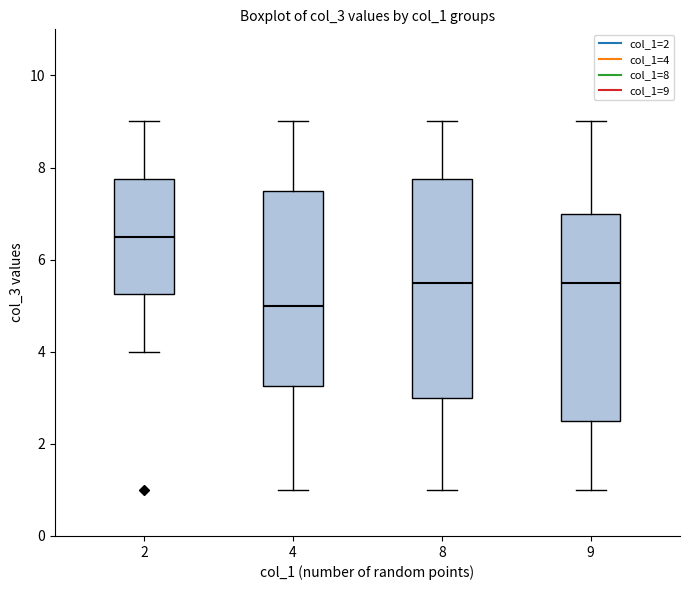

Reading left to right, transcribe this box plot: for each box, give where its median line is, the range the box spans, and where its two whiskers end, as read against the y-axis. The values are not printed on the chart, so give them approximately, as read against the axis.

2: median 6.6, box 5.2 to 7.8, whiskers 4.0 to 9.0
4: median 5.0, box 3.2 to 7.6, whiskers 1.0 to 9.0
8: median 5.6, box 3.0 to 7.8, whiskers 1.0 to 9.0
9: median 5.6, box 2.6 to 7.0, whiskers 1.0 to 9.0